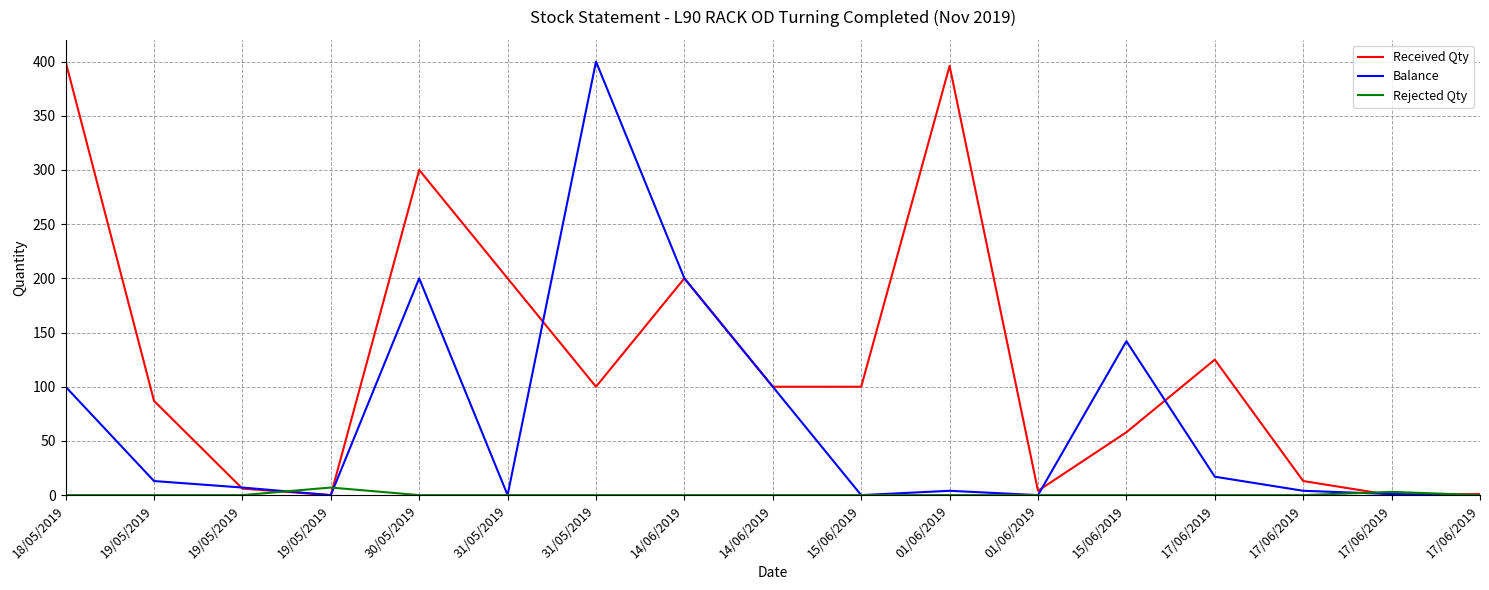

Between which two adjacent categories do Received Qty and Balance first intersect?

19/05/2019 and 19/05/2019